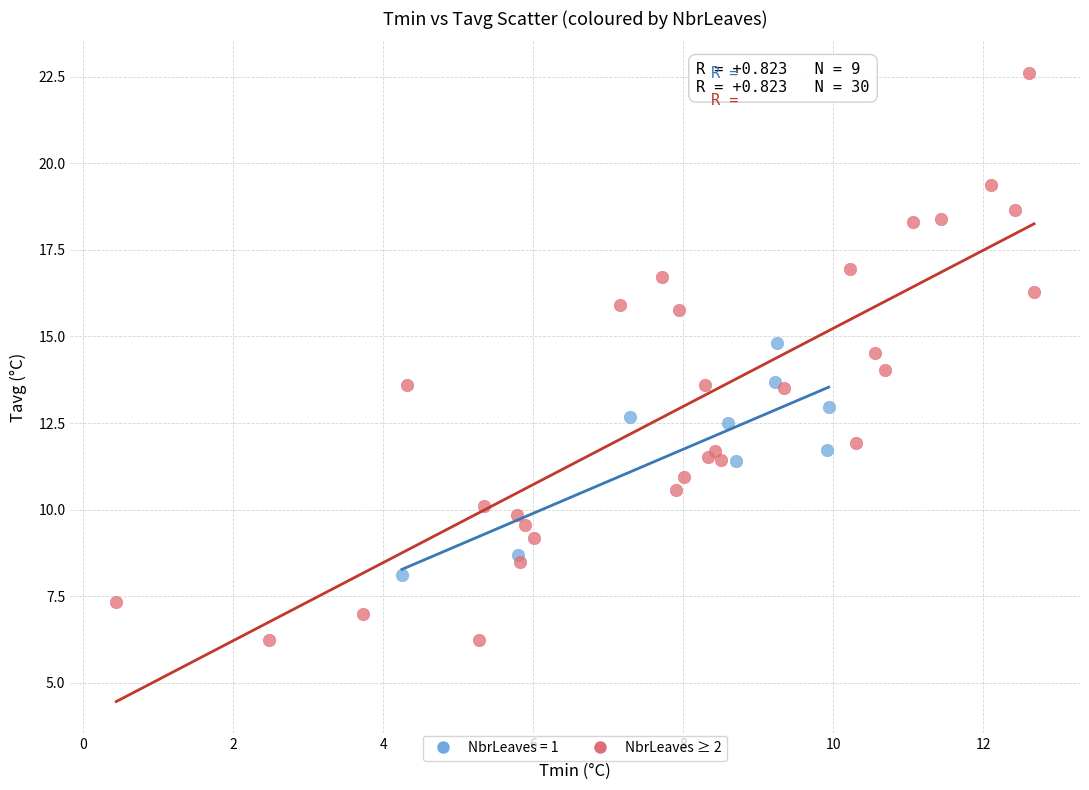

Which series reaches the maximum Y coordinate?

NbrLeaves ≥ 2